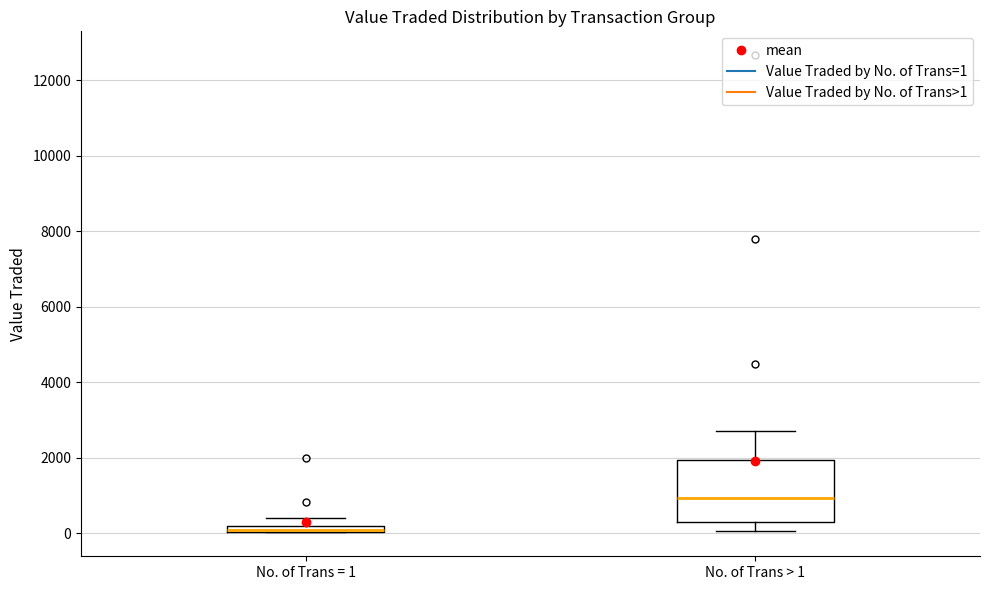

Comparing the boxes themselves (not the whiskers), which one is the tallest?

No. of Trans > 1